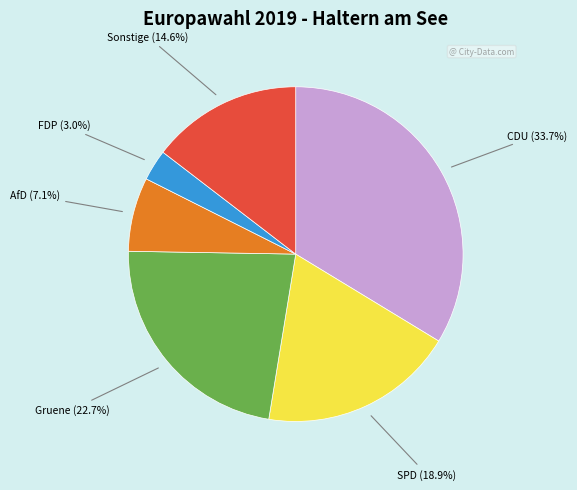

How many segments does this pie chart have?

6